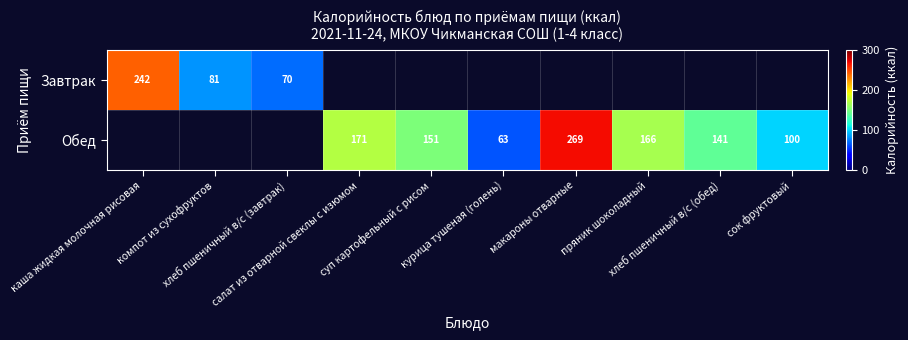

True or false: Завтрак has a value of 0.0 at суп картофельный с рисом.

True